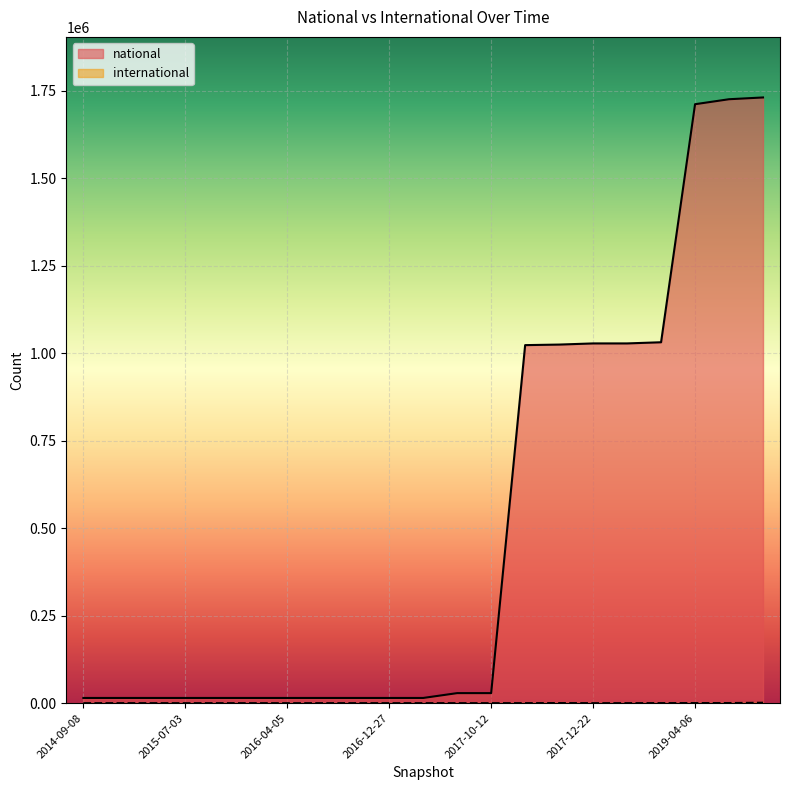

Does the chart display data point markers on the line(s)?

No